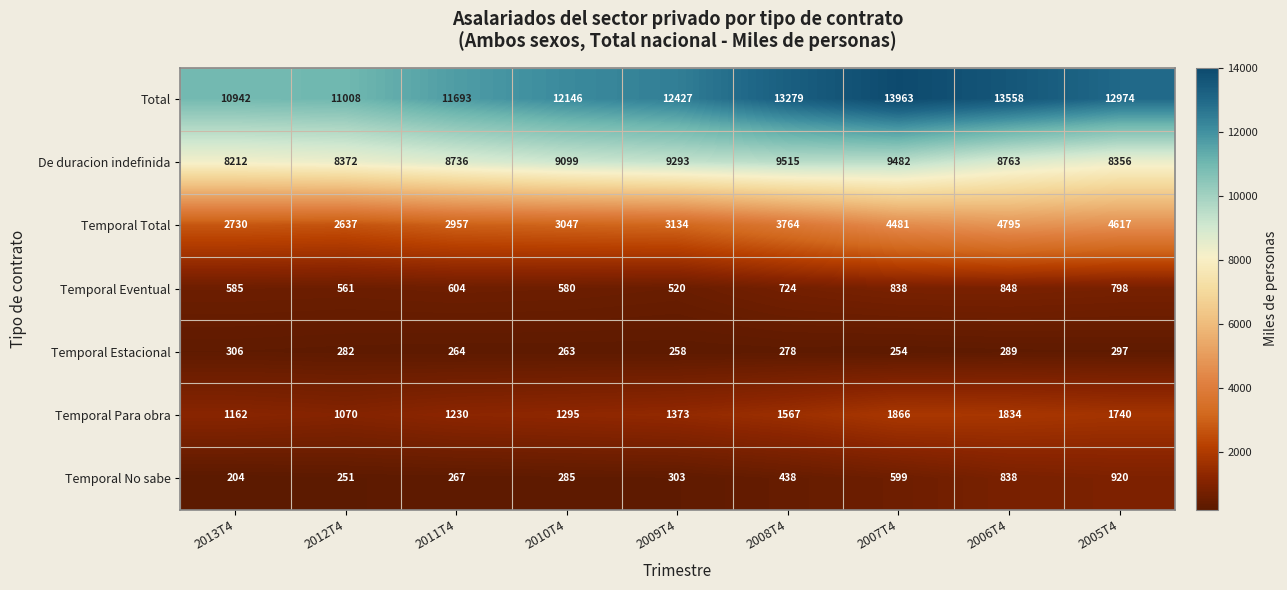

Is it true that Temporal Eventual equals 580 at 2010T4?

True